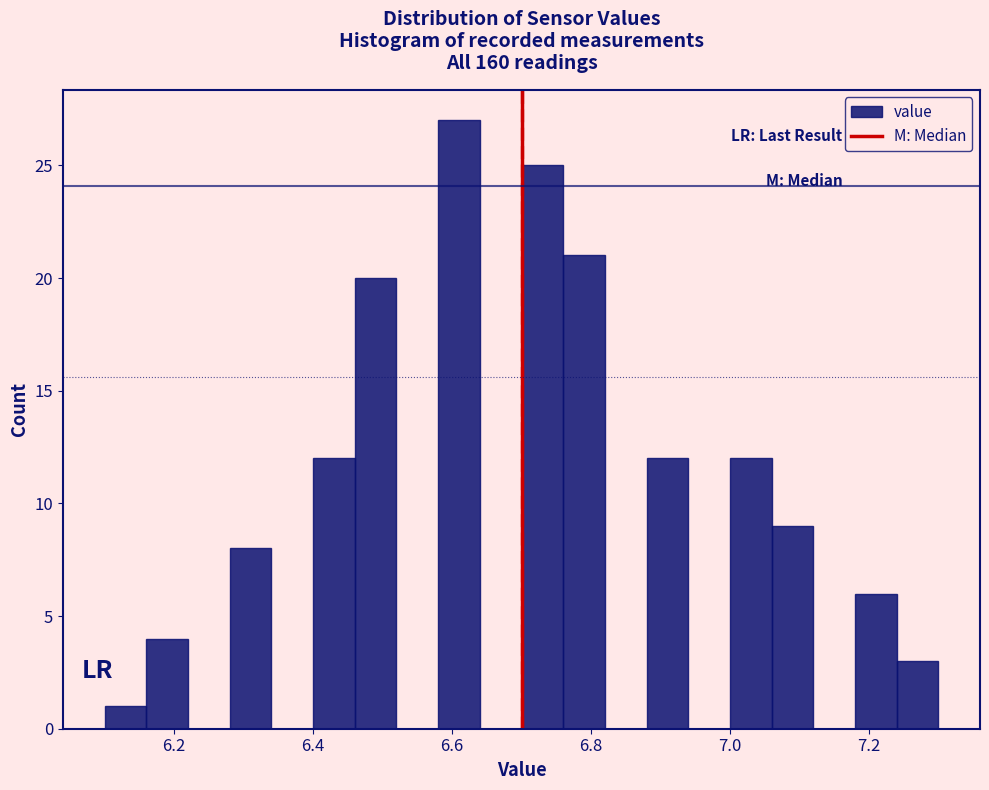

Read against the x-axis, roughly where is the centre of the tallest bar?

6.62